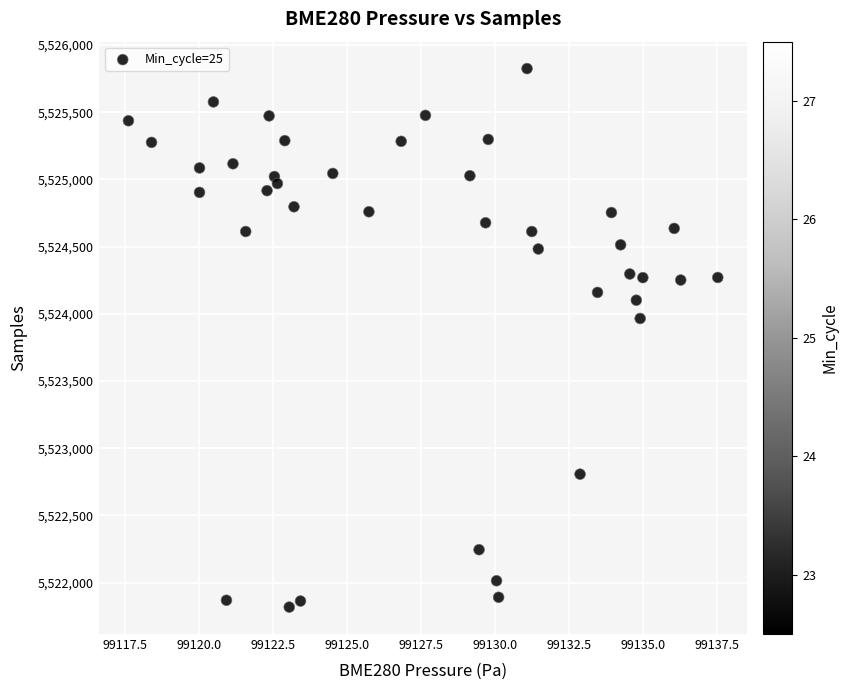

What is the range of Y values (max minus min)?

4006